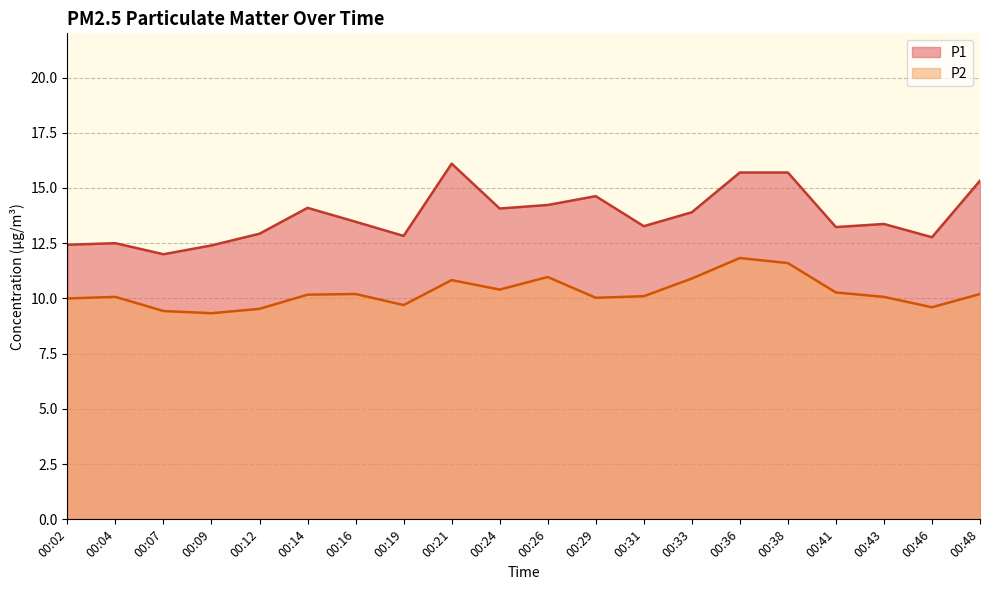

What is the average value of the P1 series?

13.7